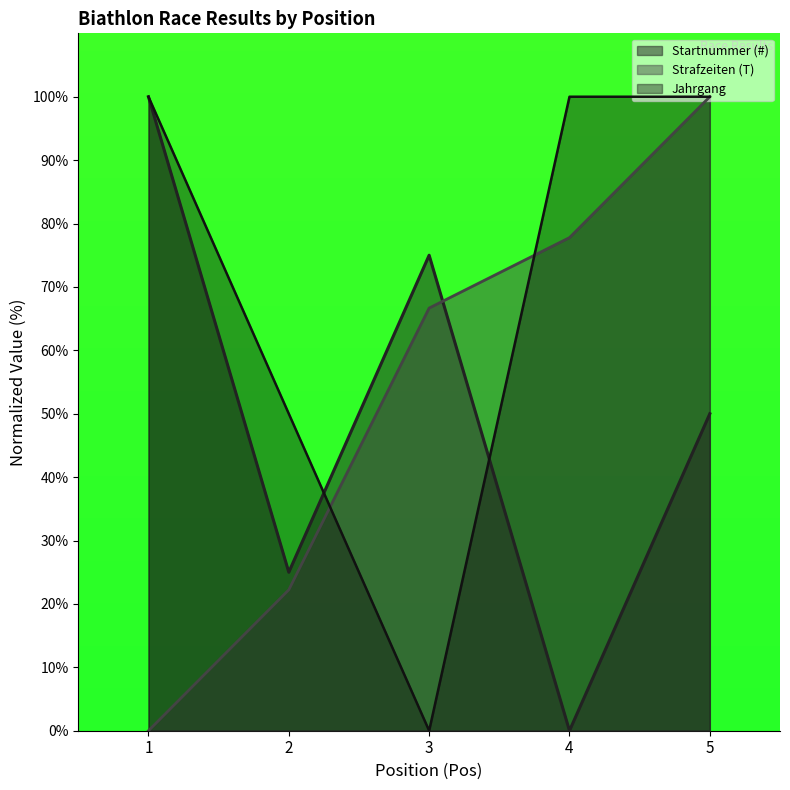

After their last crossing, which series has the higher values: Strafzeiten (T) or Startnummer (#)?

Strafzeiten (T)